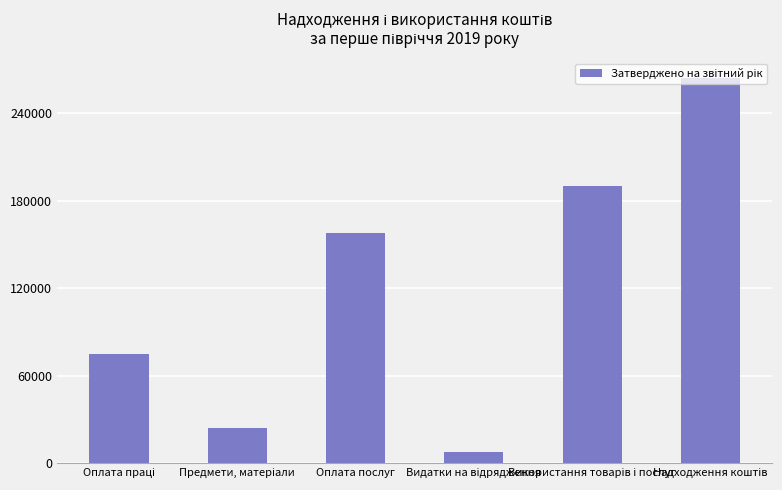

What is the difference between the maximum and minimum values?

256670